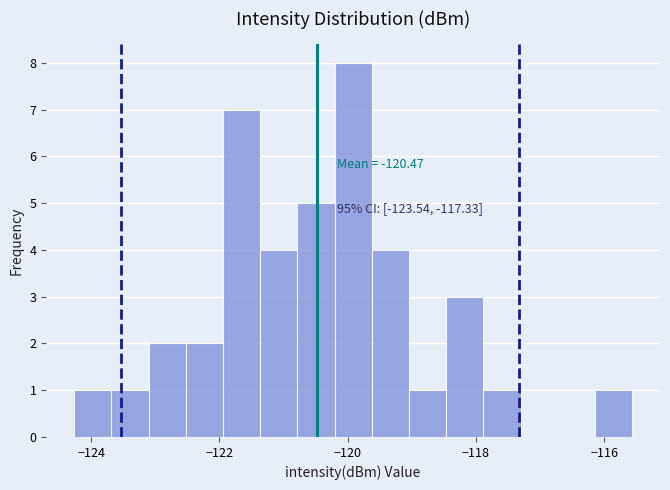

Around what value on the x-axis is the tallest bar? Give the approximate position of its centre, as read against the axis.

-120.0